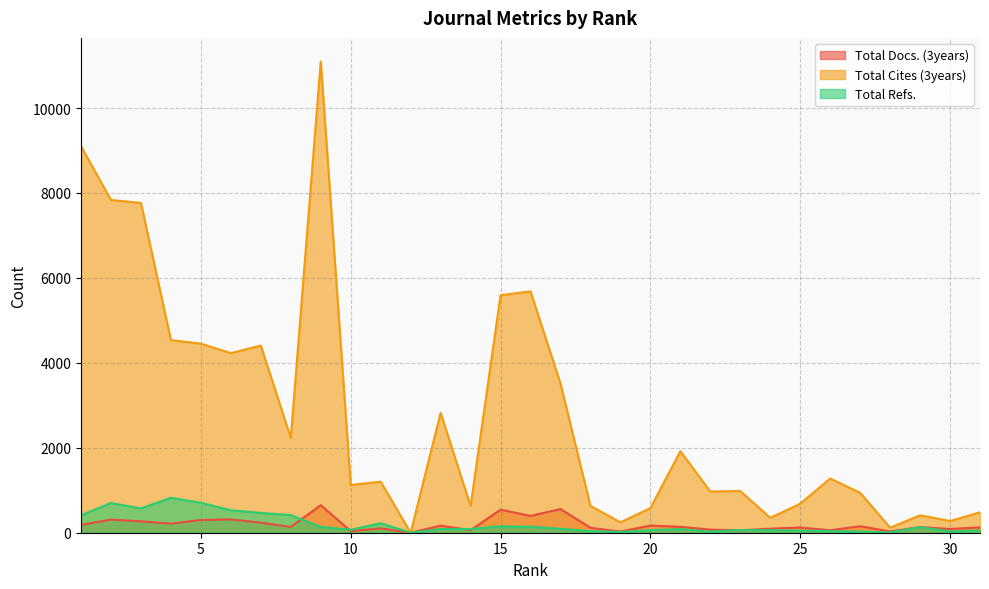

Between which two adjacent categories do Total Refs. and Total Docs. (3years) first intersect?

8 and 9